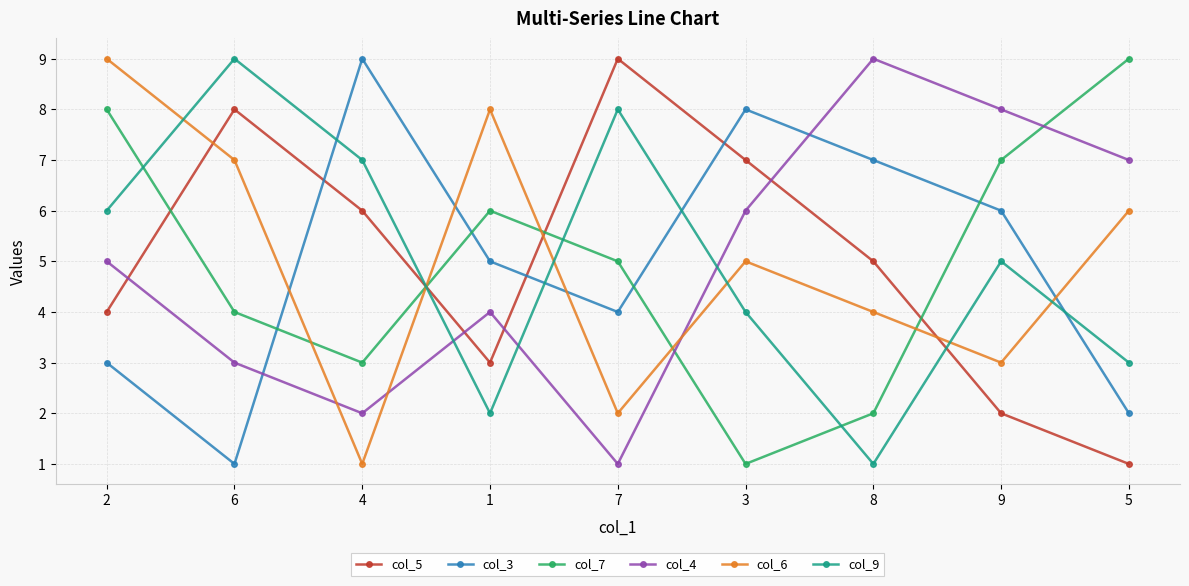

At which label does col_7 reach its minimum?

3